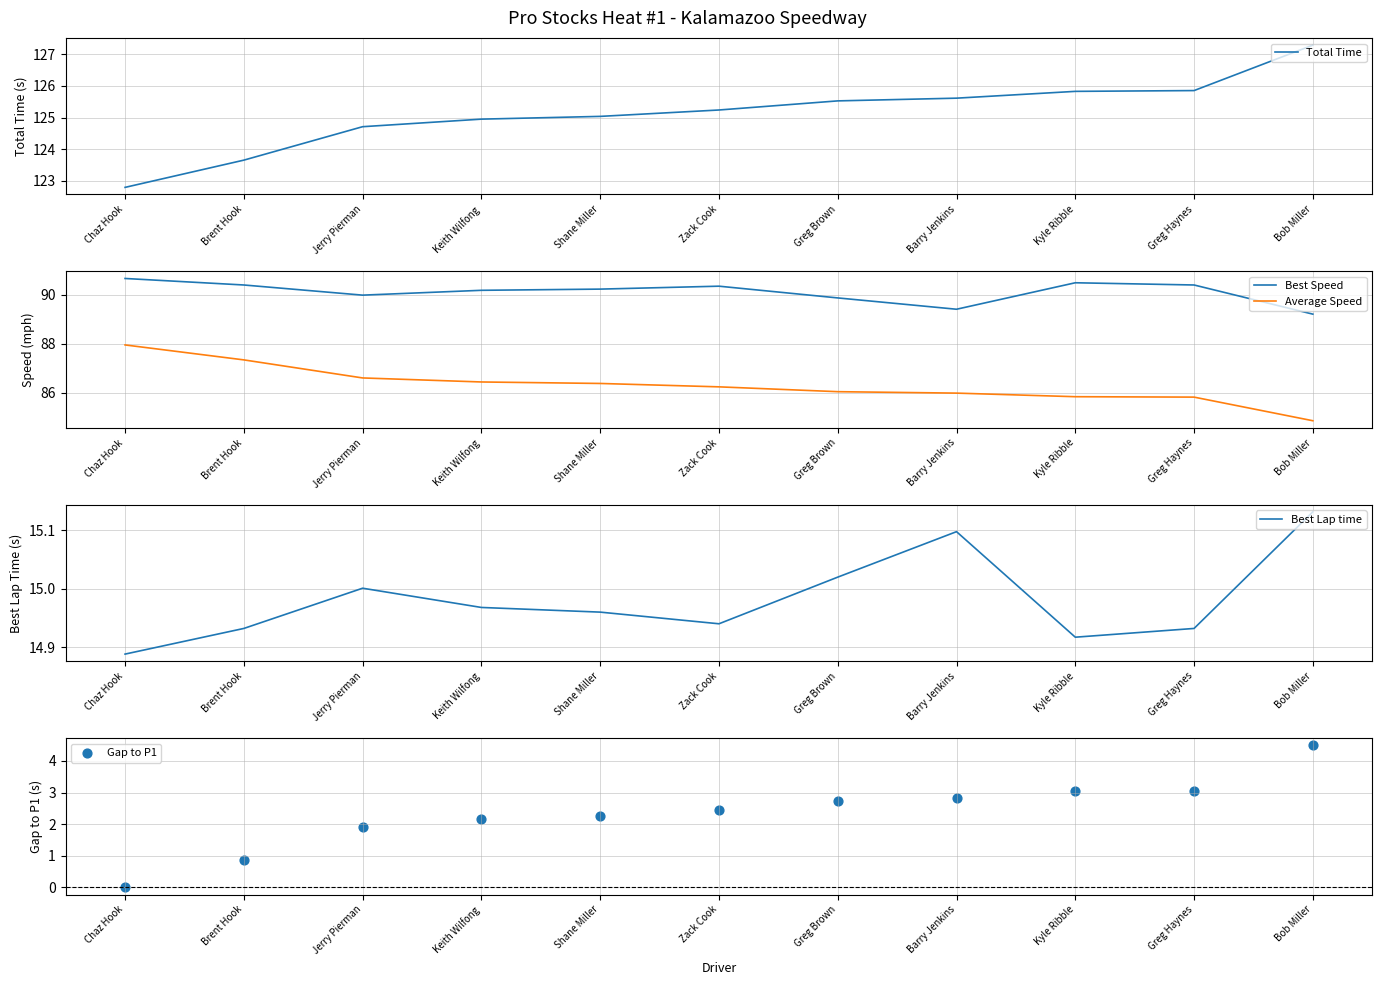

Which series reaches the maximum Y coordinate?

Total Time